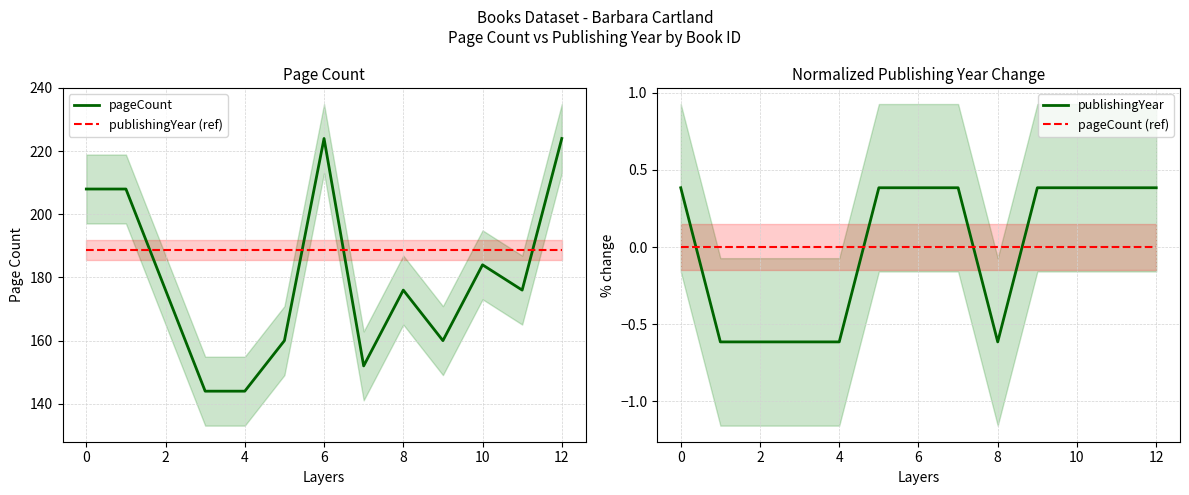

Is it true that publishingYear (ref) equals 188.7 at 10?

True